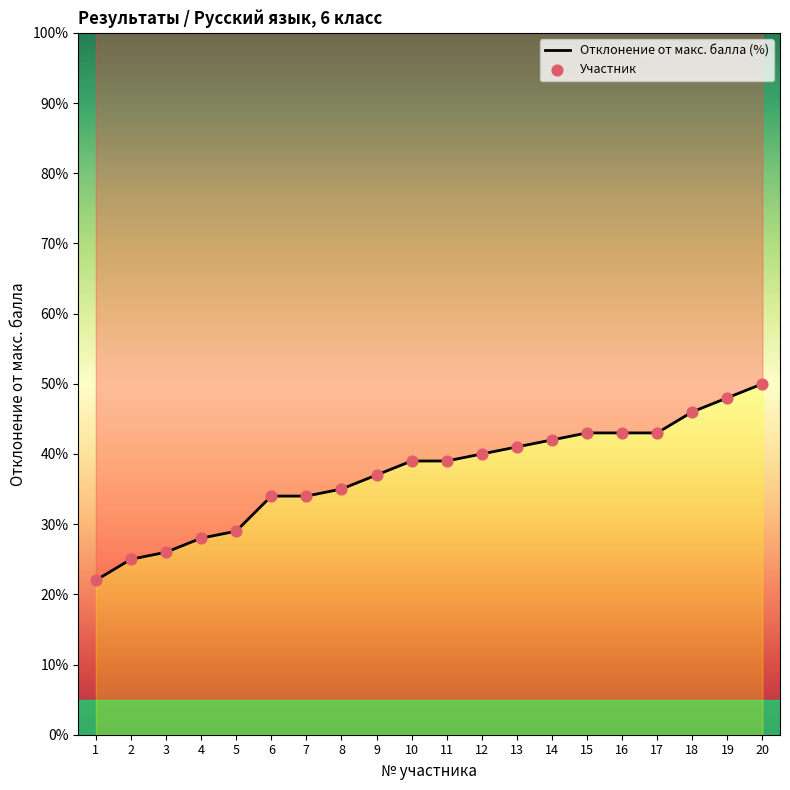

Which series has the largest total across all categories?

Отклонение от макс. балла (%)